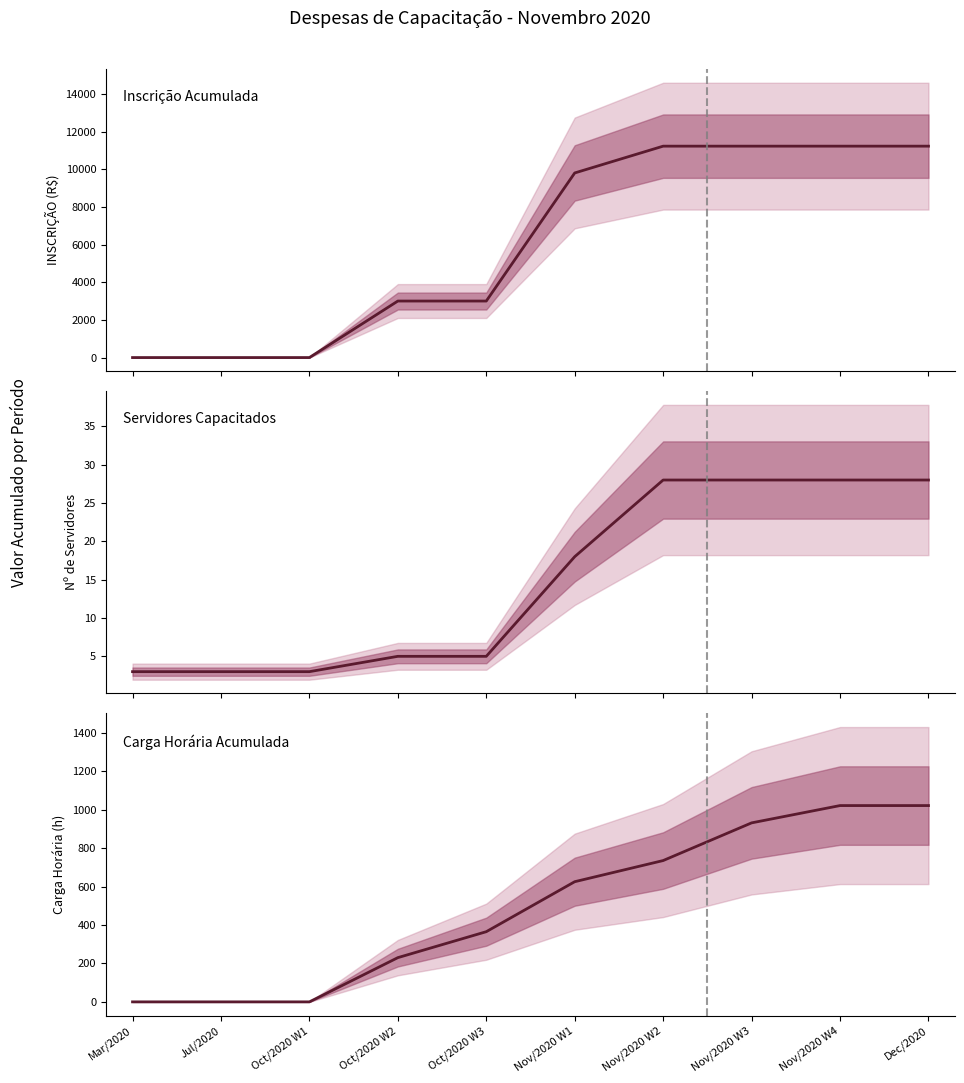

What is the difference between the second highest and second lowest values in the Inscrição Acumulada series?

11222.4